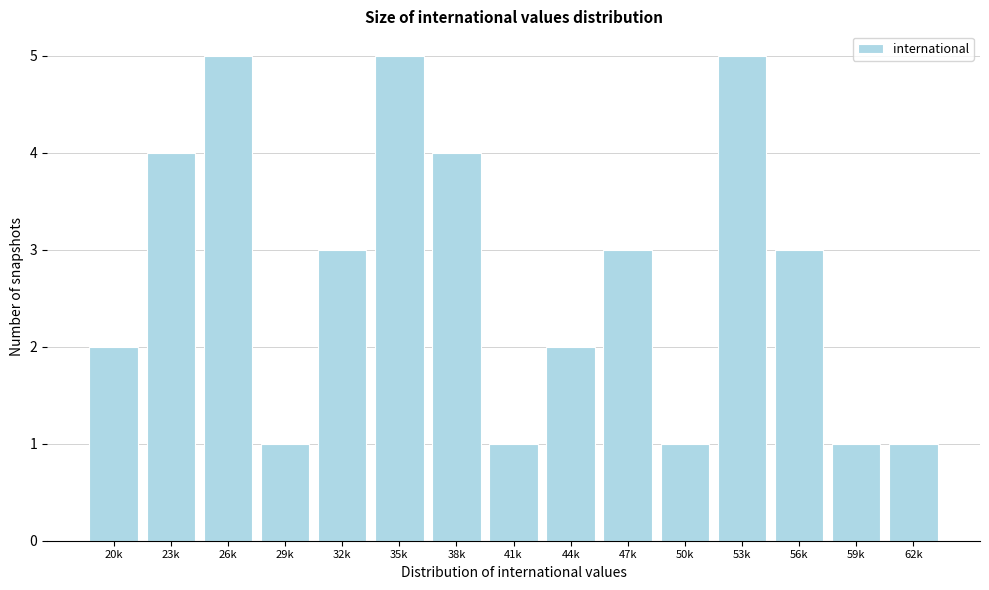

Reading left to right, list all the values displayed in this chart.

20k=2	23k=4	26k=5	29k=1	32k=3	35k=5	38k=4	41k=1	44k=2	47k=3	50k=1	53k=5	56k=3	59k=1	62k=1